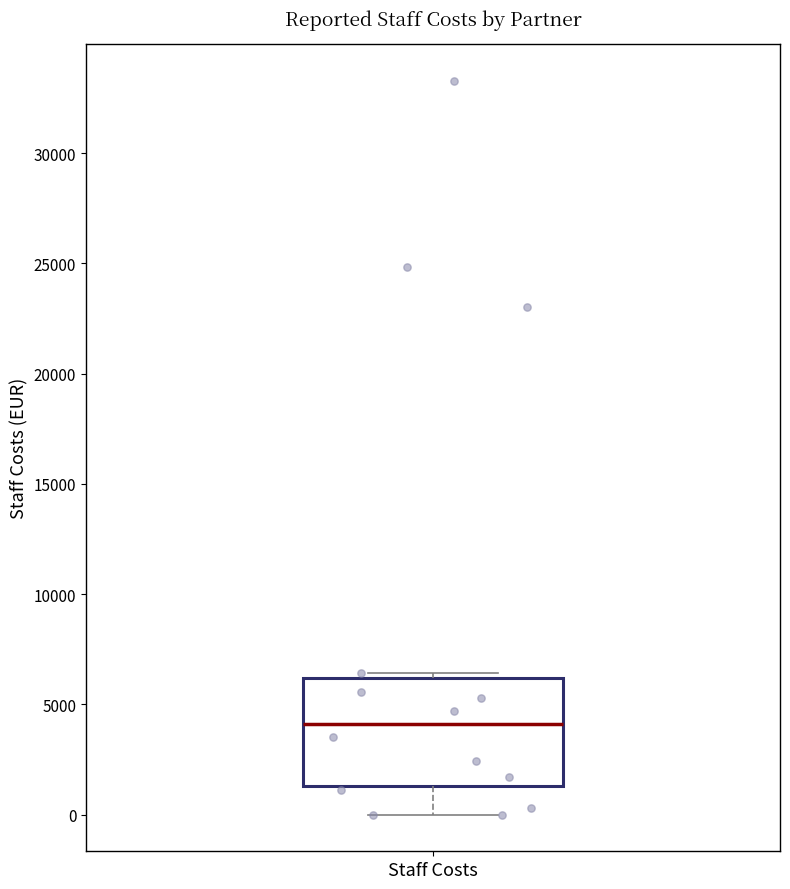

Transcribe this box plot: give where the median line is, the range the box spans, and where the two whiskers end, as read against the y-axis. The values are not printed on the chart, so give them approximately, as read against the axis.

median 4000, box 1500 to 6000, whiskers 0 to 6500